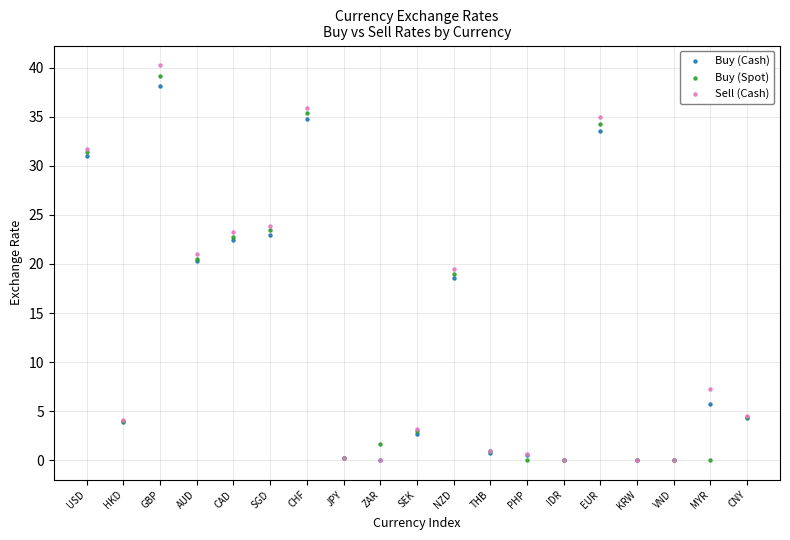

Which series contains the highest Y value?

Sell (Cash)